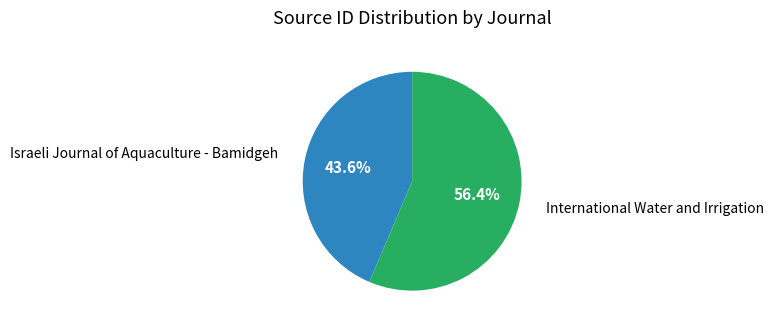

Does any single category account for the majority?

Yes